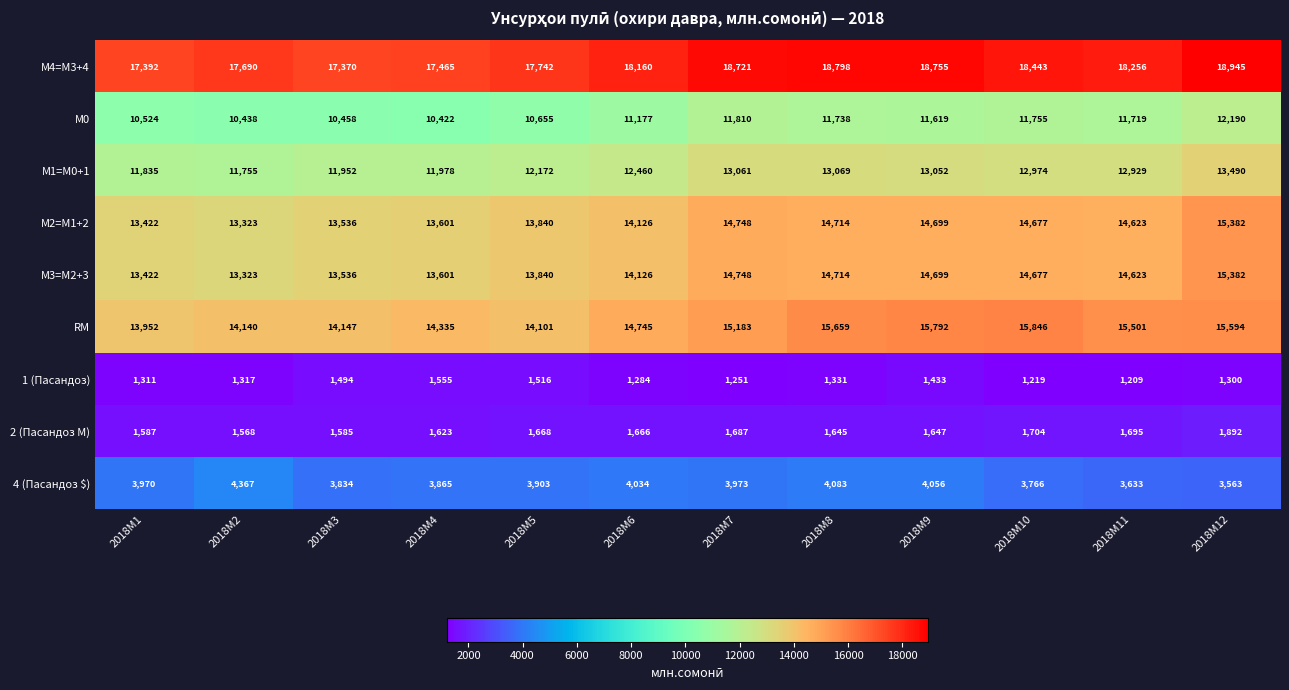

Between 2018M3 and 2018M4, which series saw the biggest shift?

RM